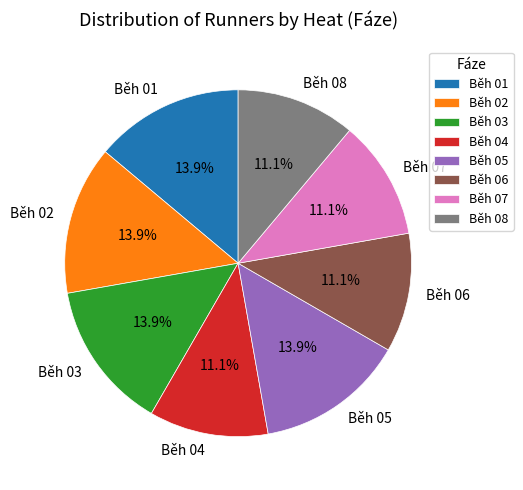

To the nearest percent, what is the difference between the largest and smallest slice percentages?

3%